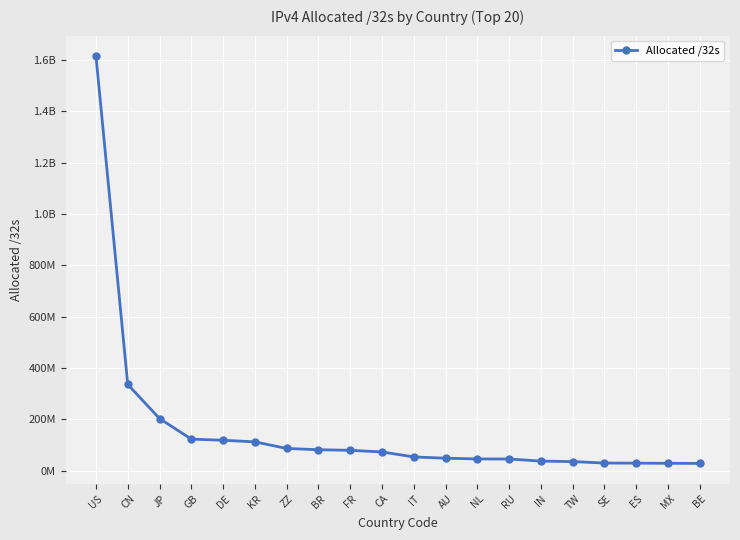

What is the ratio of the value at NL to the value at RU?

1.0